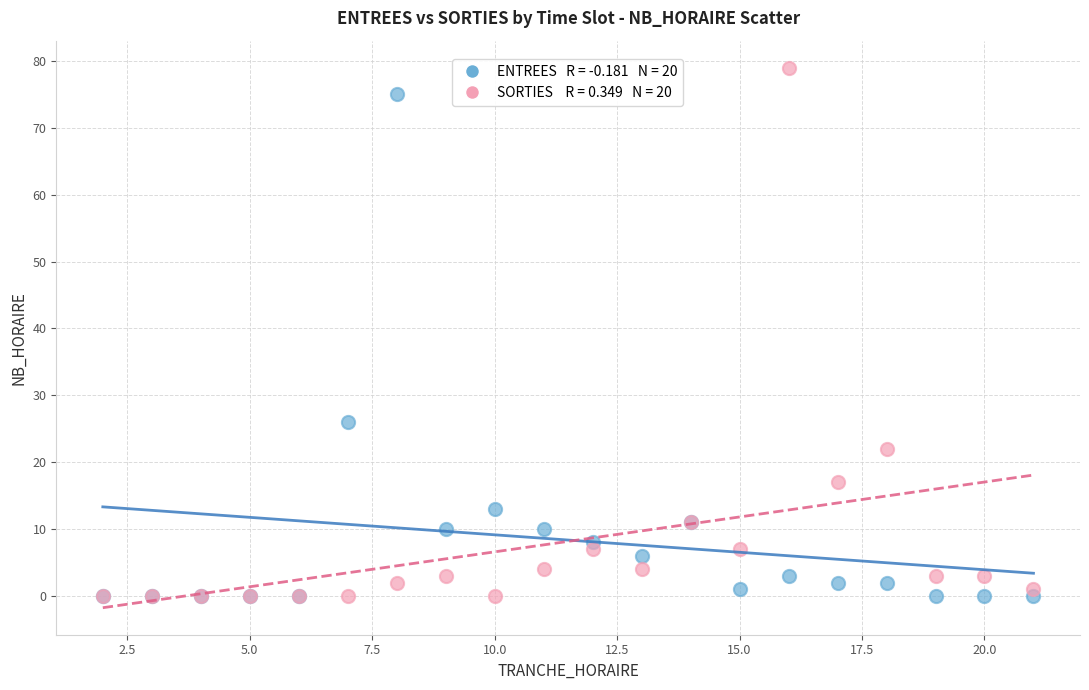

Across all series, what Y value is closest to 39?

26